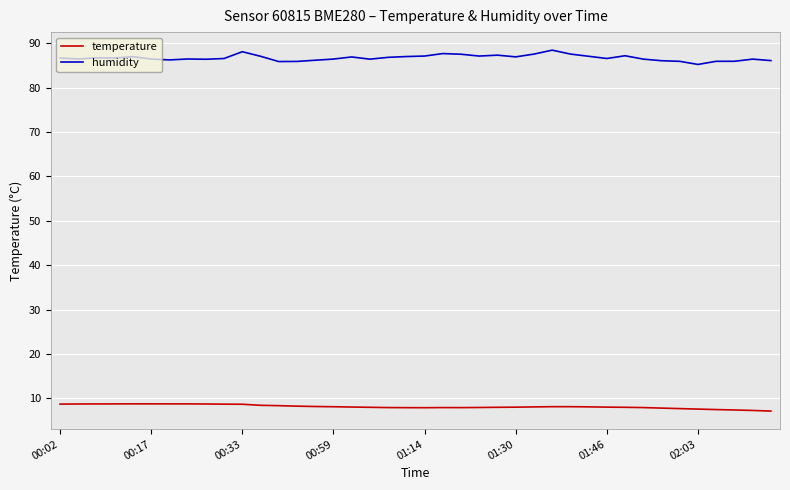

True or false: humidity and temperature intersect in this chart.

False